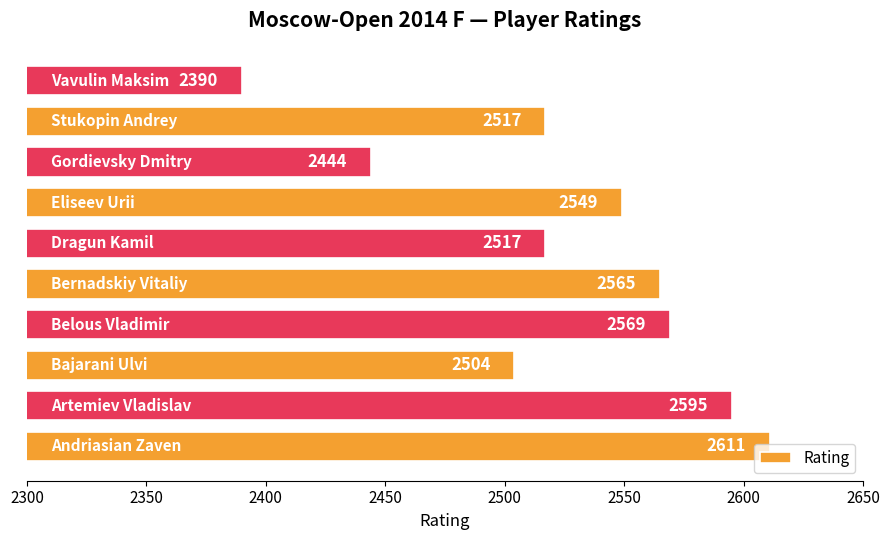

What is the maximum value shown in the chart?

2611